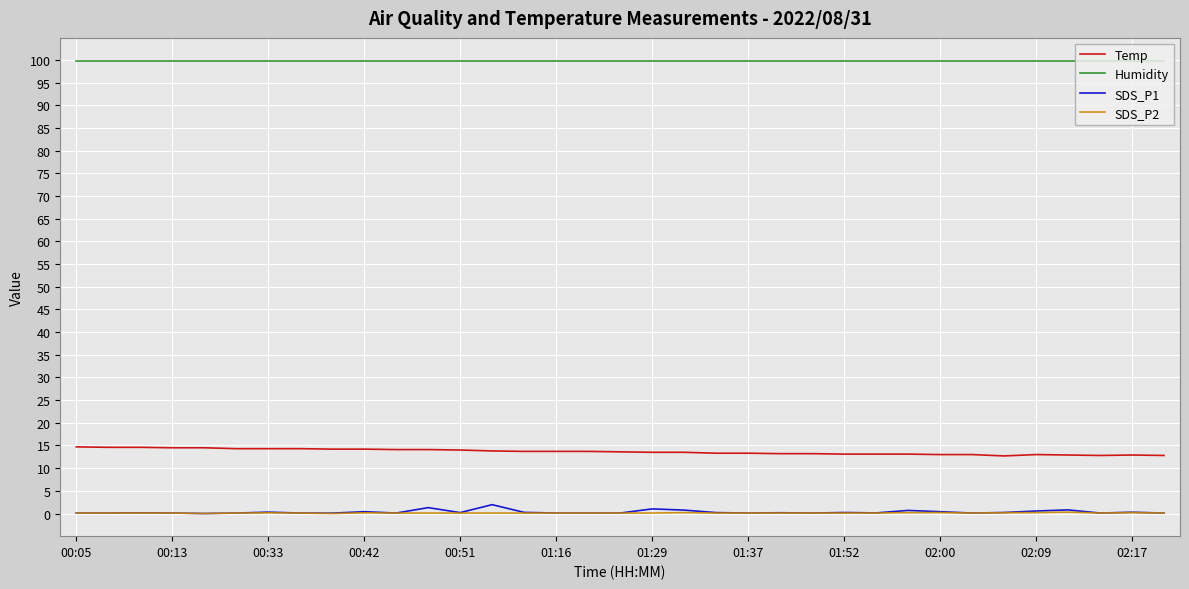

What is the average value of the SDS_P2 series?

0.1